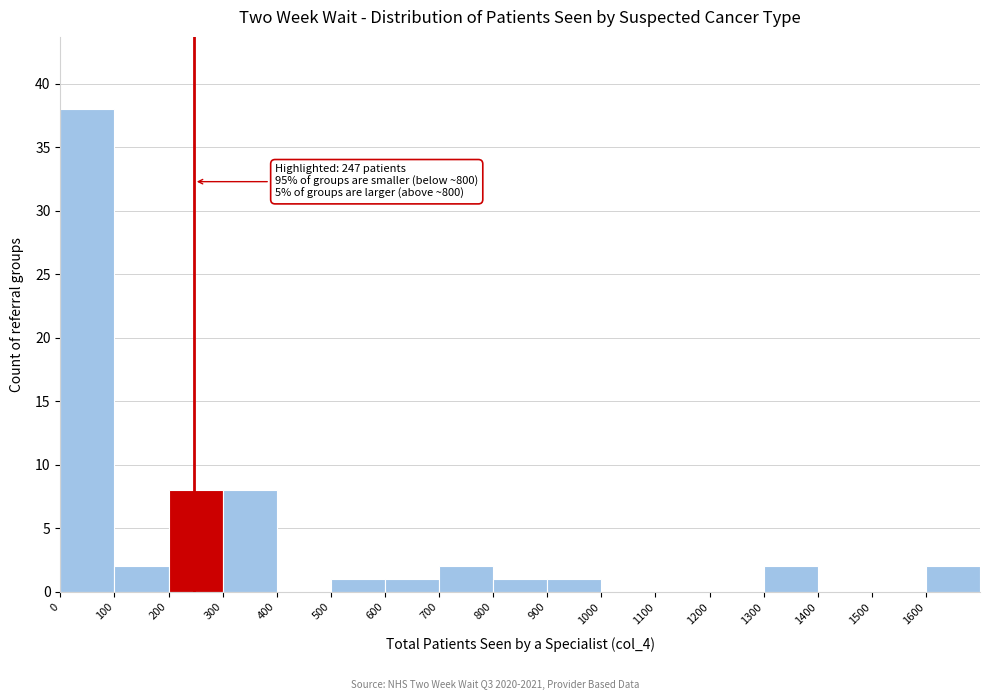

Over which range of the x-axis is the bar tallest?

0 to 100